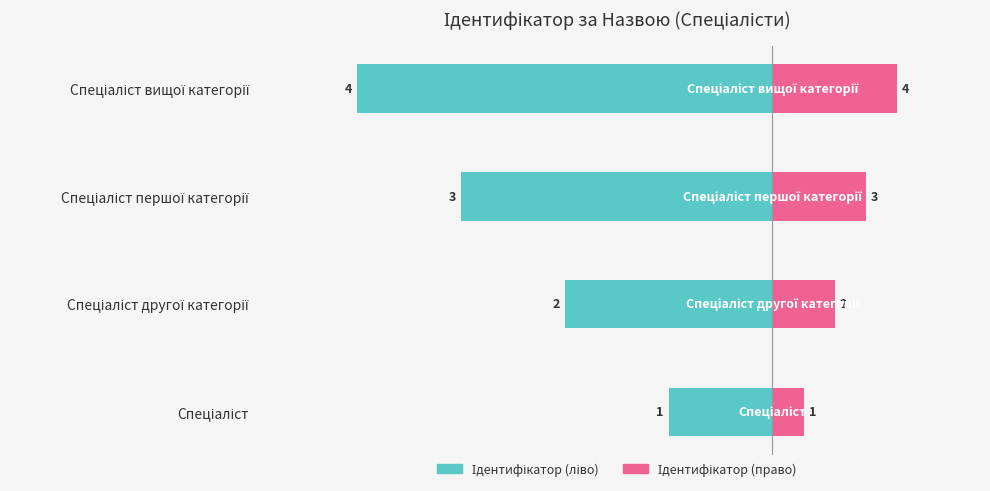

What is the average value of the Ідентифікатор (ліво) series?

-2.5